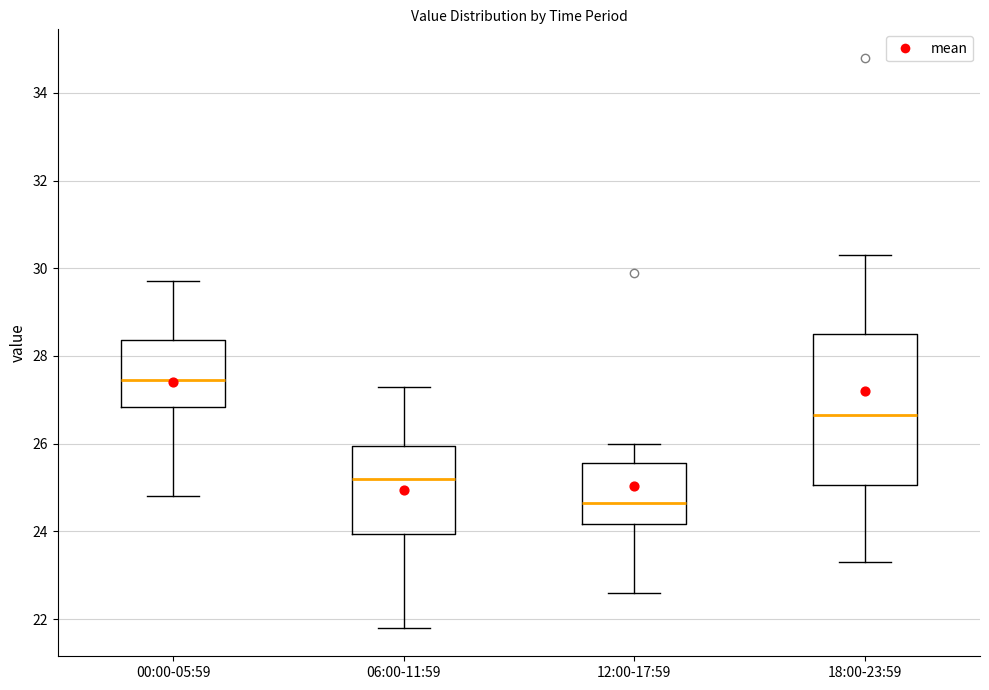

Which box has the highest median line?

00:00-05:59